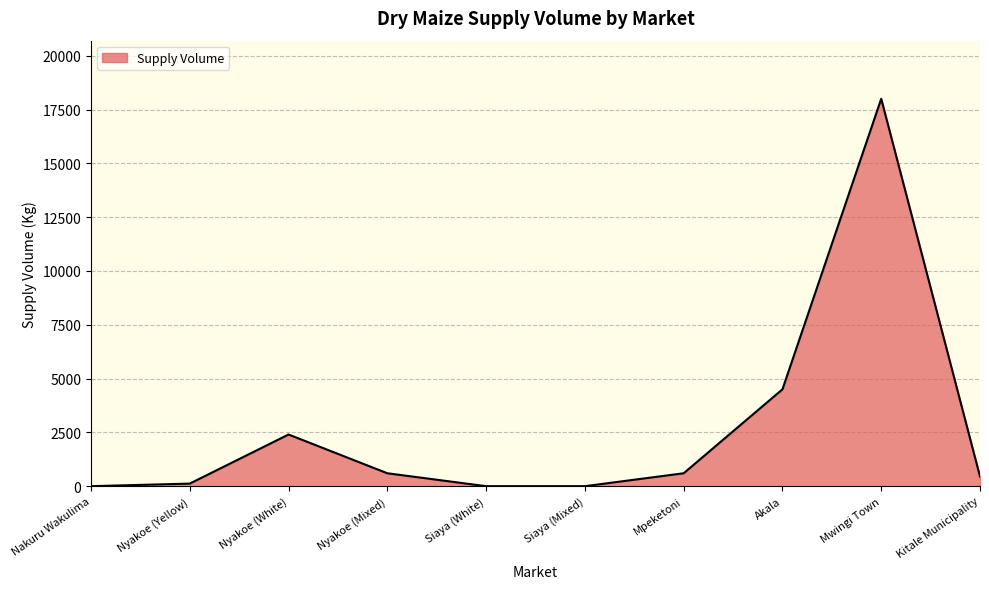

Reading left to right, extract all data points from this chart.

Nakuru Wakulima=0	Nyakoe (Yellow)=120	Nyakoe (White)=2400	Nyakoe (Mixed)=600	Siaya (White)=0	Siaya (Mixed)=0	Mpeketoni=600	Akala=4500	Mwingi Town=18000	Kitale Municipality=450